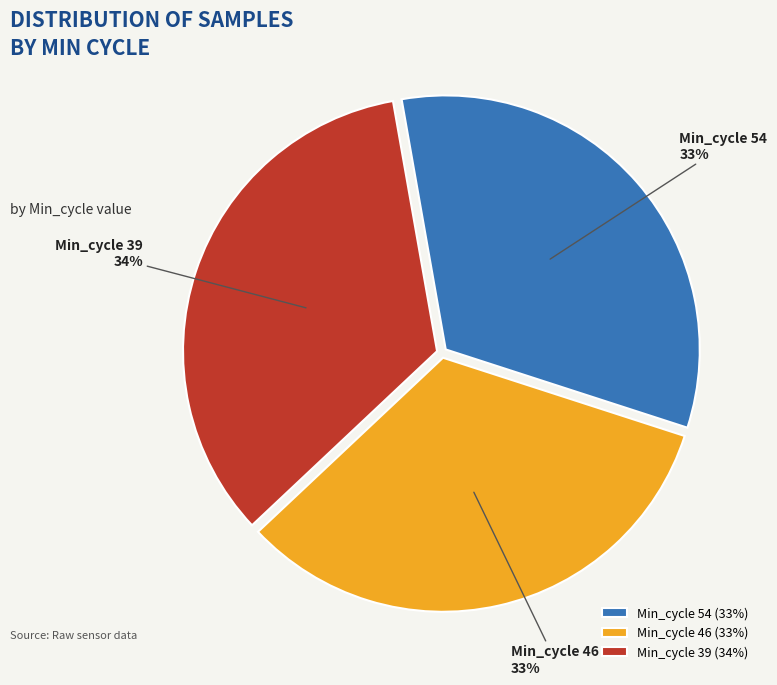

Between Min_cycle 39 and Min_cycle 46, which is larger?

Min_cycle 39